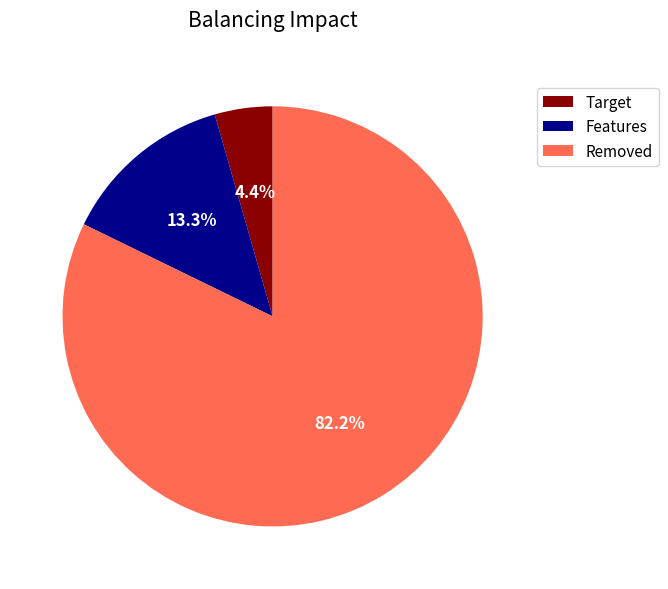

Which category has the smallest portion of the pie?

Target